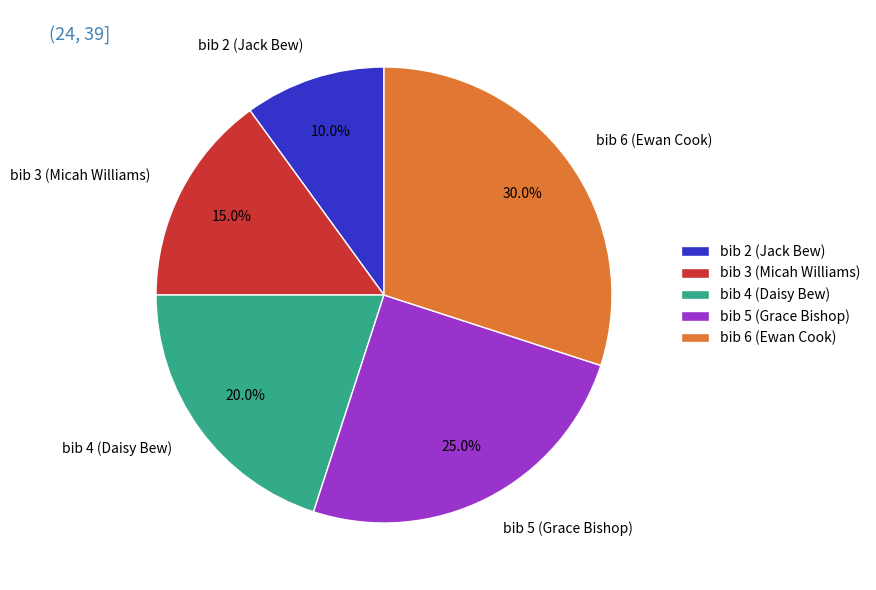

How many slices are in this pie chart?

5